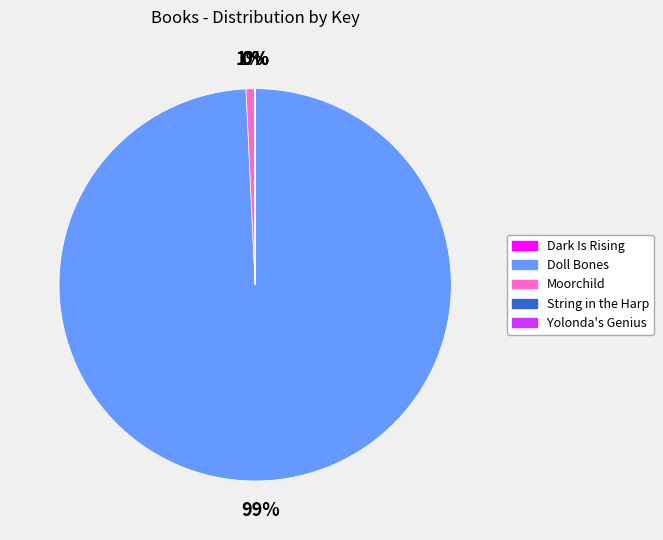

Combined, do Doll Bones and Moorchild account for over 50%?

Yes